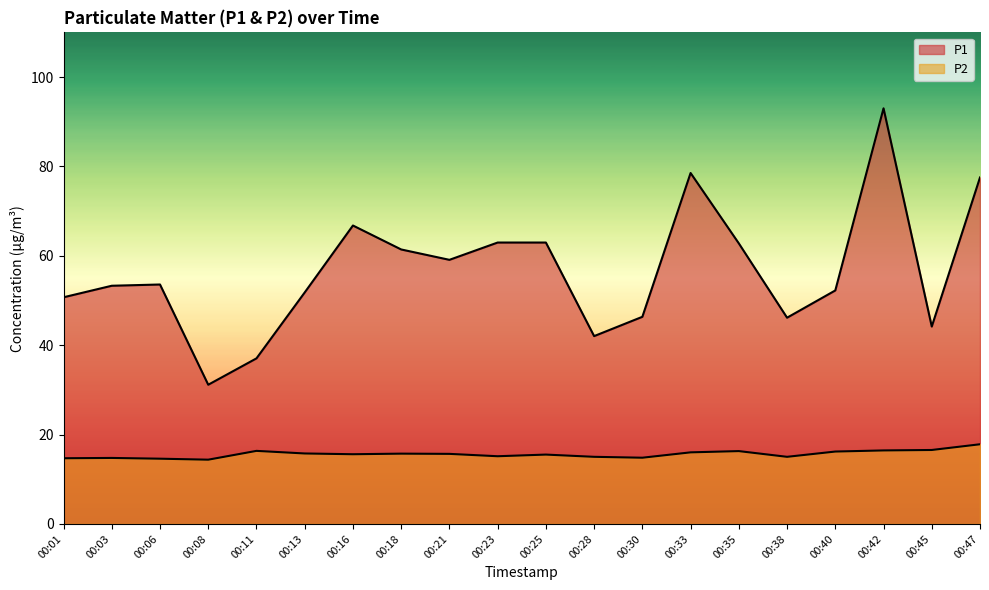

In P2, how many points are higher than both neighbors (excluding endpoints)?

5